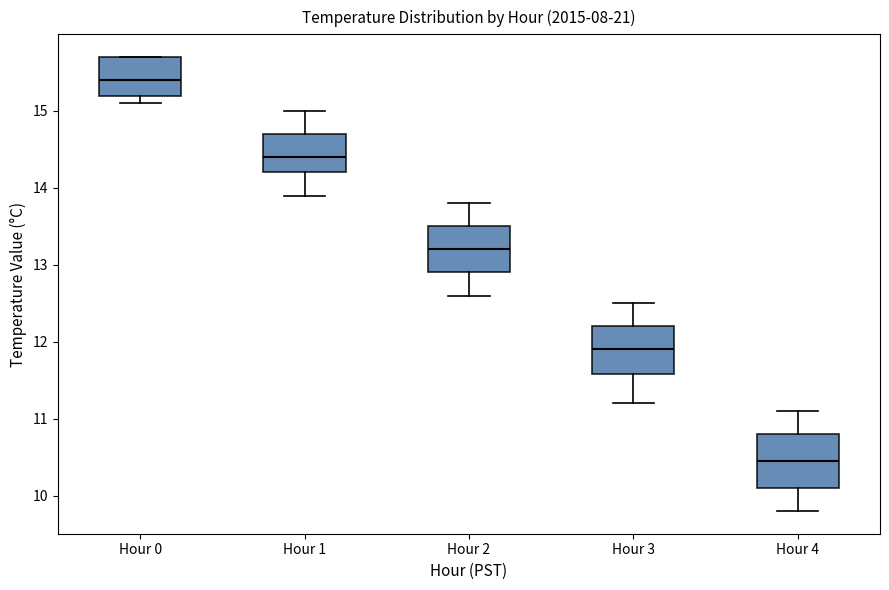

Reading left to right, read every box against the y-axis: the position of its median line, the range the box covers, and the ends of its whiskers. The values are not printed on the chart, so give them approximately, as read against the axis.

Hour 0: median 15.4, box 15.2 to 15.7, whiskers 15.1 to 15.7
Hour 1: median 14.4, box 14.2 to 14.7, whiskers 13.9 to 15.0
Hour 2: median 13.2, box 12.9 to 13.5, whiskers 12.6 to 13.8
Hour 3: median 11.9, box 11.6 to 12.2, whiskers 11.2 to 12.5
Hour 4: median 10.5, box 10.1 to 10.8, whiskers 9.8 to 11.1